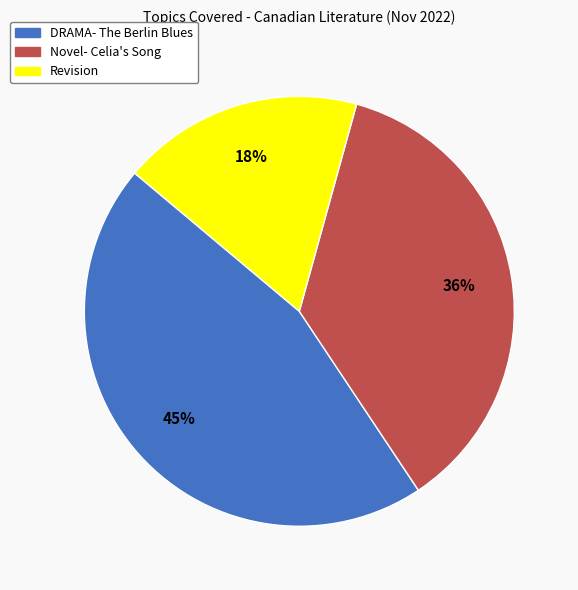

Between DRAMA- The Berlin Blues and Revision, which is larger?

DRAMA- The Berlin Blues